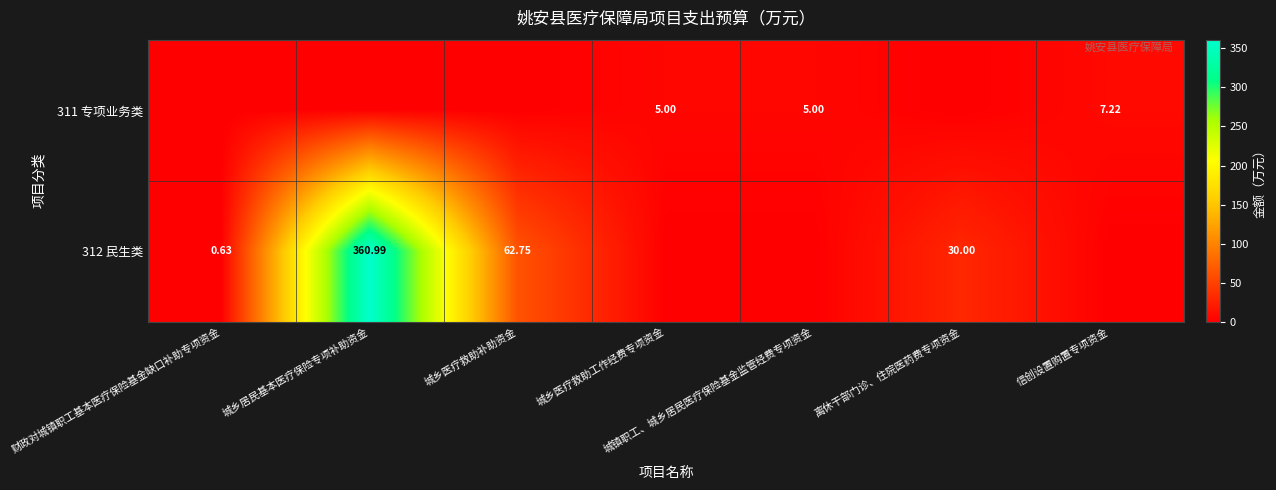

Between 城乡居民基本医疗保险专项补助资金 and 信创设置购置专项资金, which series saw the biggest shift?

312 民生类